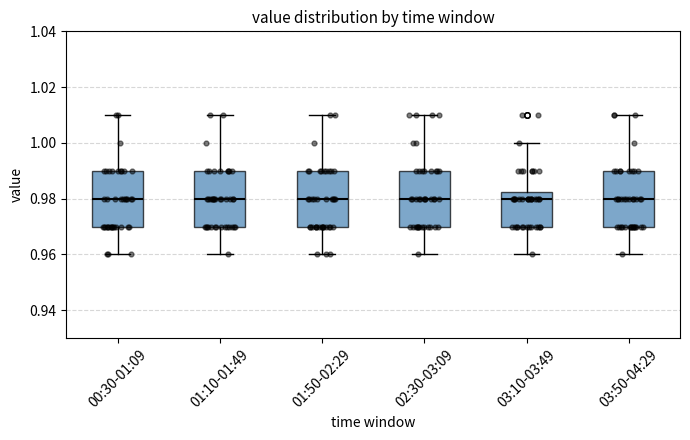

Reading left to right, read every box against the y-axis: the position of its median line, the range the box covers, and the ends of its whiskers. The values are not printed on the chart, so give them approximately, as read against the axis.

00:30-01:09: median 0.980, box 0.970 to 0.990, whiskers 0.960 to 1.010
01:10-01:49: median 0.980, box 0.970 to 0.990, whiskers 0.960 to 1.010
01:50-02:29: median 0.980, box 0.970 to 0.990, whiskers 0.960 to 1.010
02:30-03:09: median 0.980, box 0.970 to 0.990, whiskers 0.960 to 1.010
03:10-03:49: median 0.980, box 0.970 to 0.982, whiskers 0.960 to 1.000
03:50-04:29: median 0.980, box 0.970 to 0.990, whiskers 0.960 to 1.010